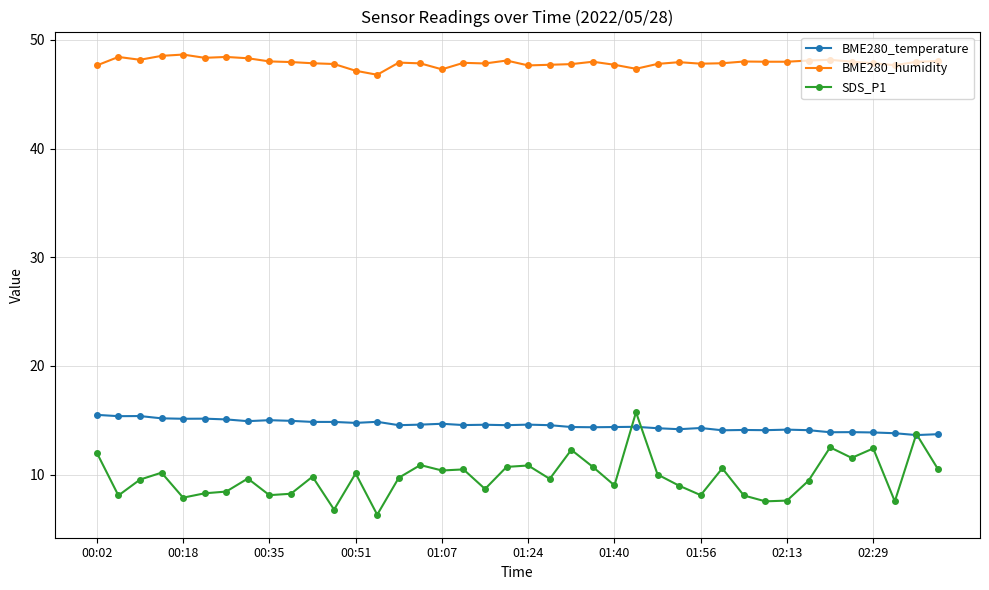

True or false: BME280_humidity and BME280_temperature cross at least once.

False